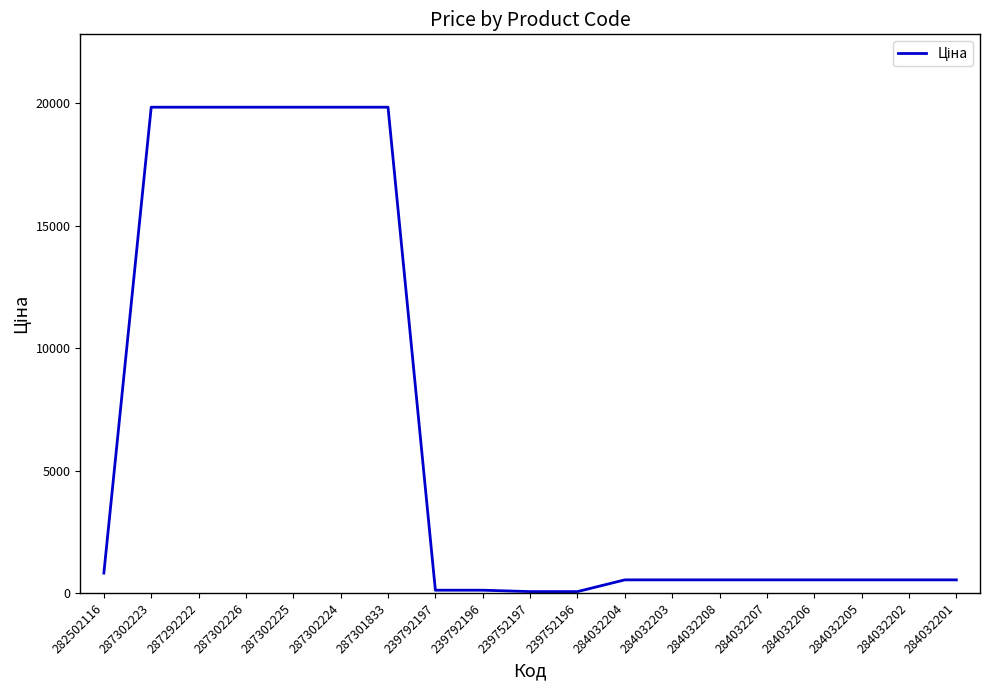

What is the greatest value displayed?

19831.1